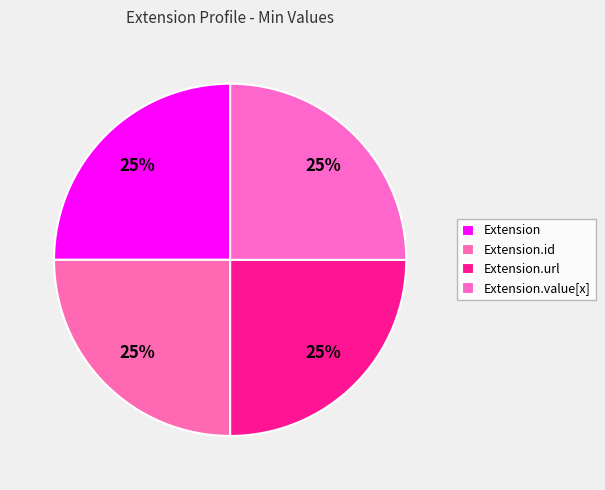

Count the number of slices in the pie.

4